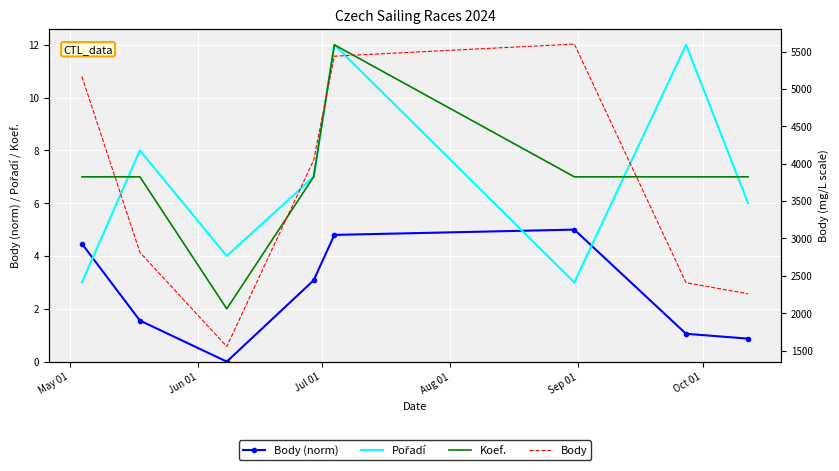

How many interior local valleys does the Koef. series have?

1